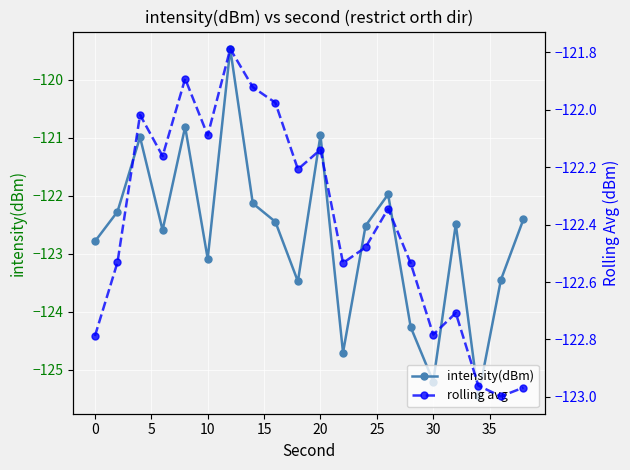

How many interior local peaks does the intensity(dBm) series have?

6